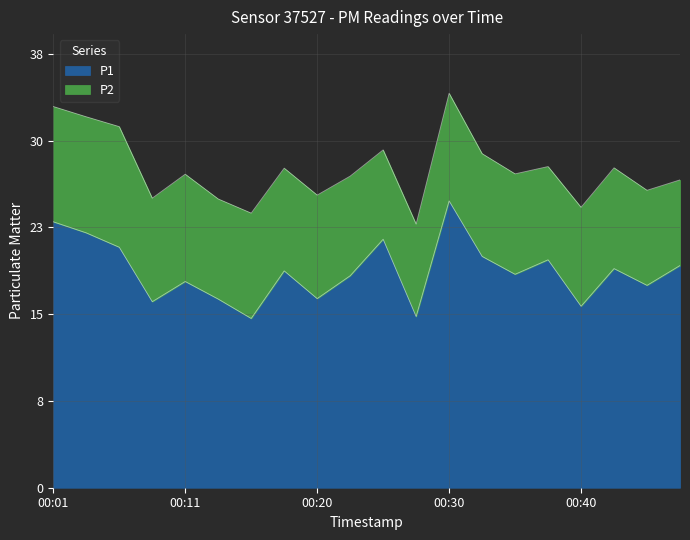

Does the chart have visible grid lines?

Yes